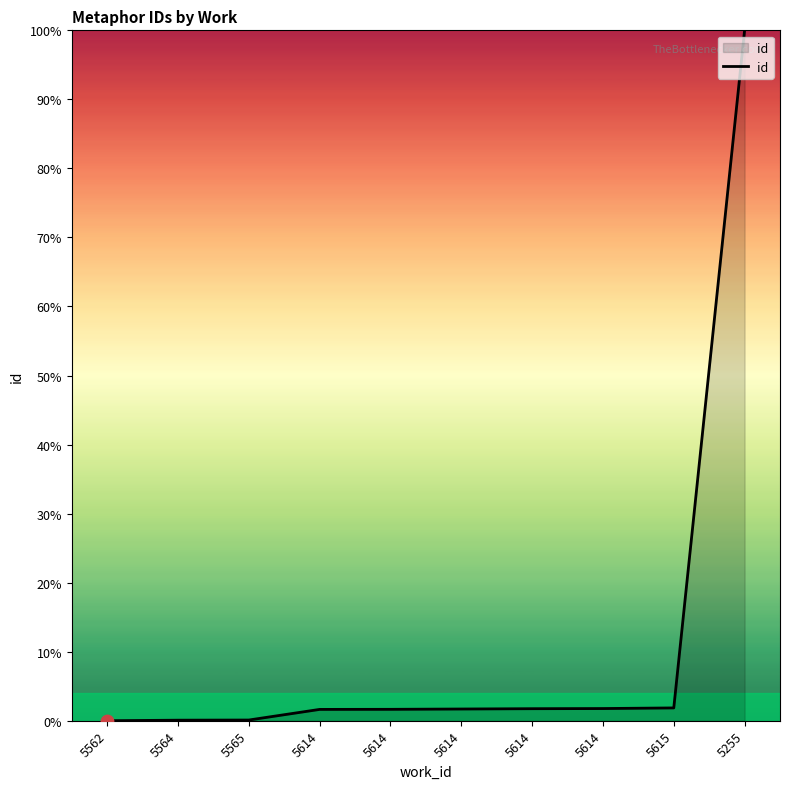

Does the chart have visible grid lines?

No